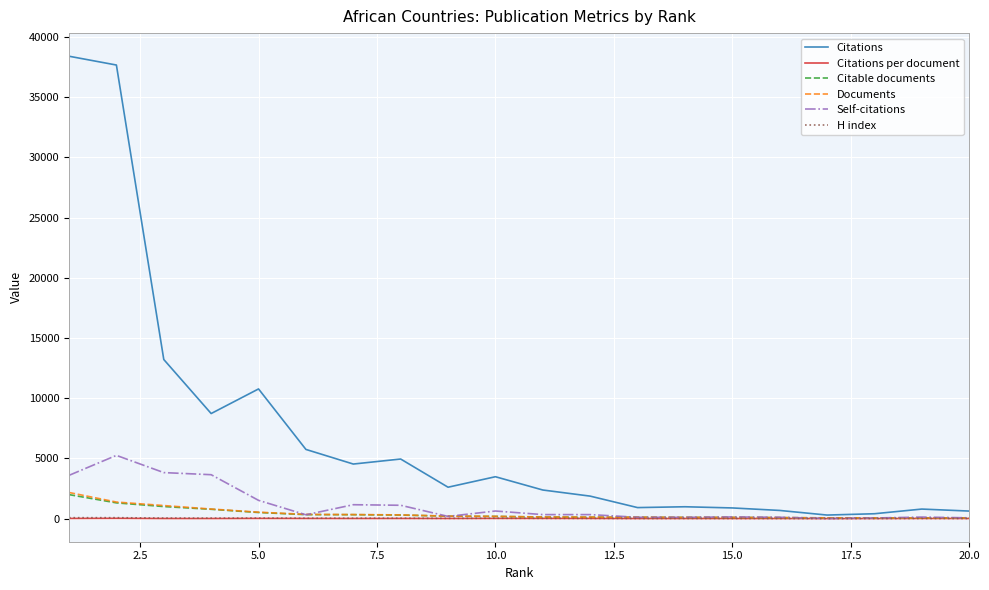

In Citations, how many points are higher than both neighbors (excluding endpoints)?

5